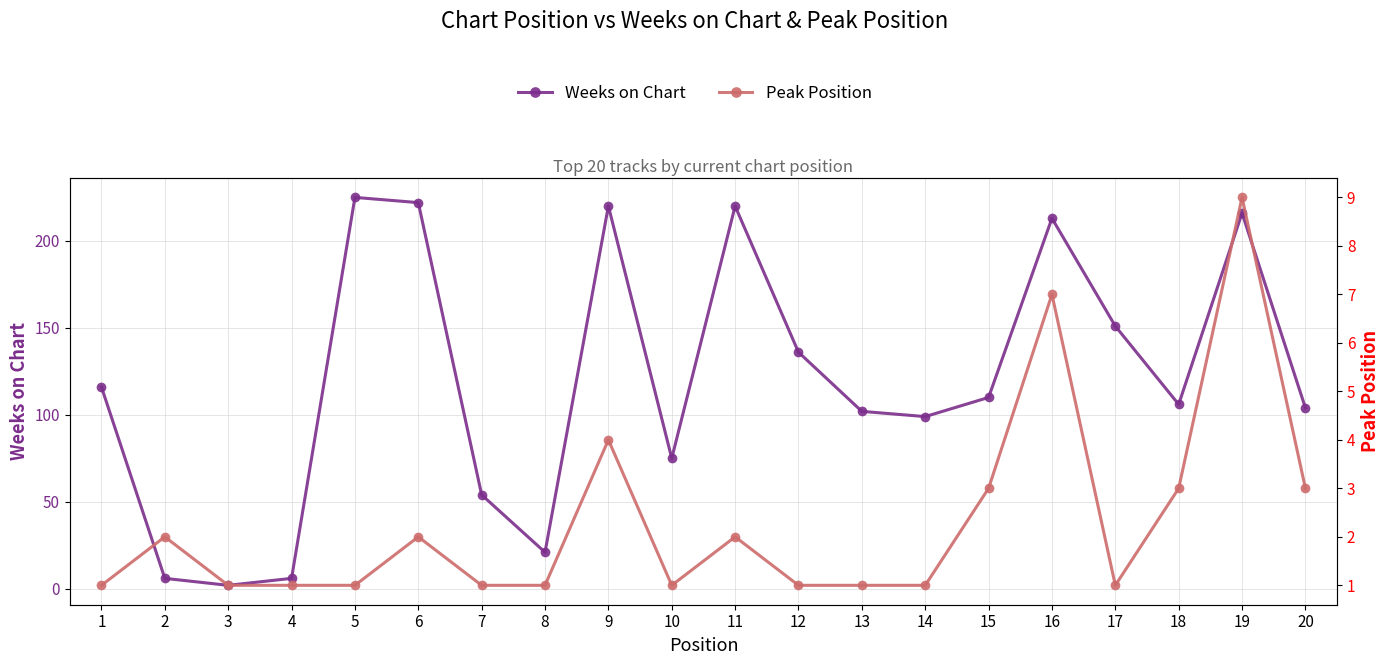

The value of Weeks on Chart at 13 is 102. True or false?

True